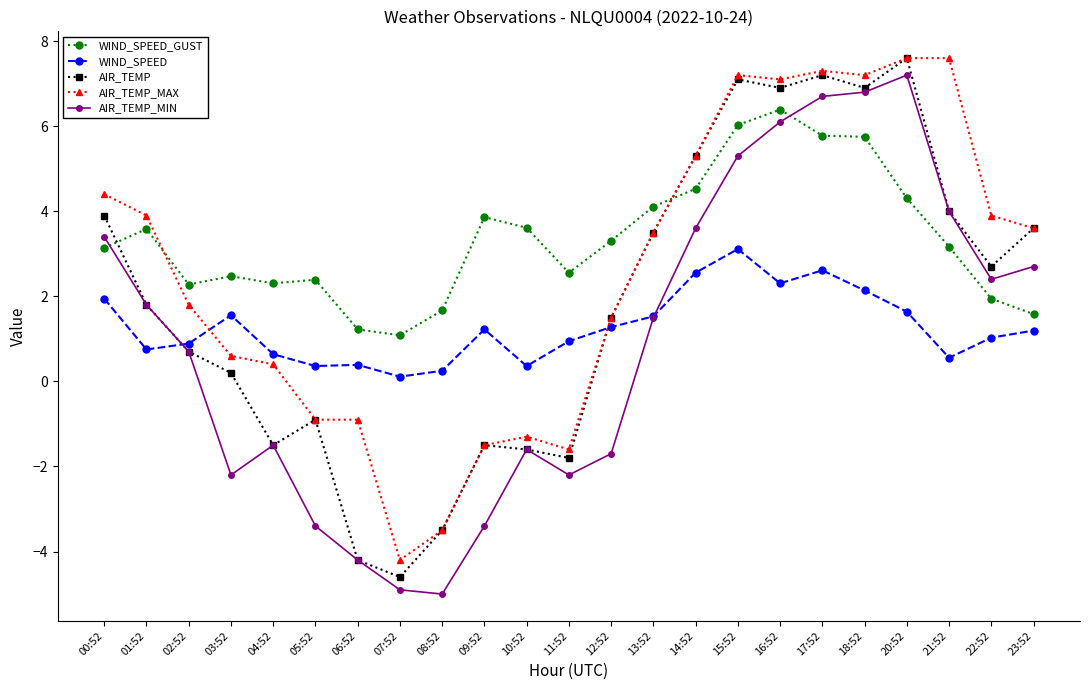

How many positive values does the AIR_TEMP series have?

15